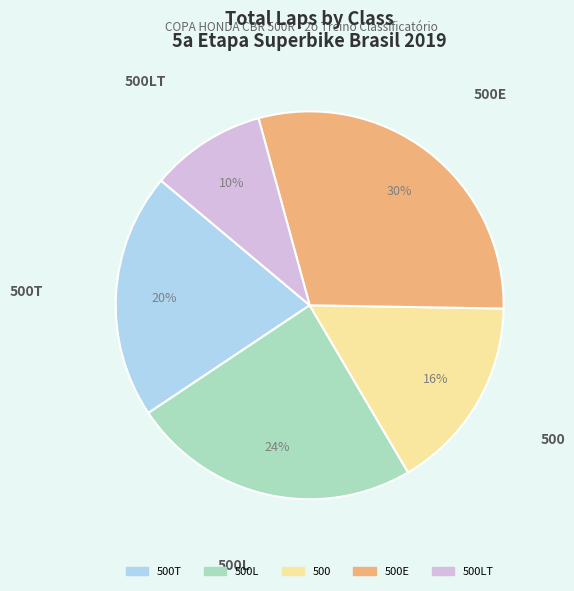

To the nearest percent, what portion does 500E represent?

30%